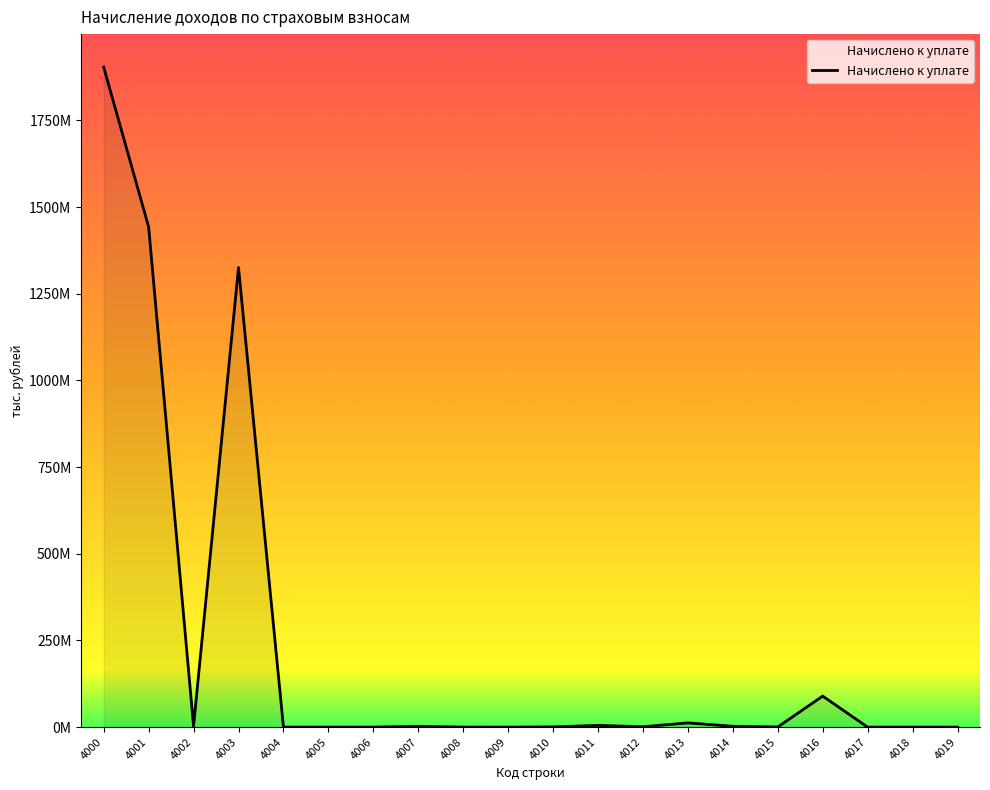

Does the chart display data point markers on the line(s)?

No